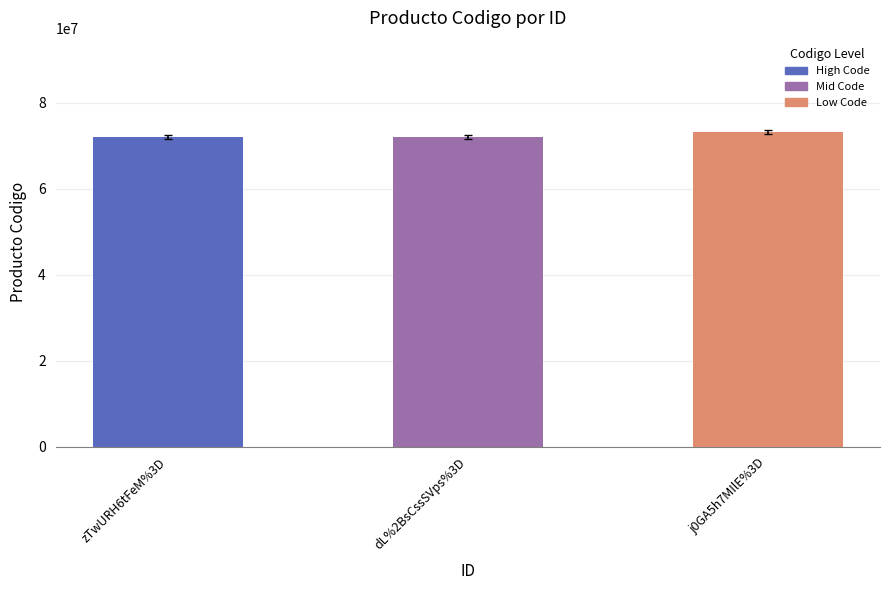

What is the average value?

71955574